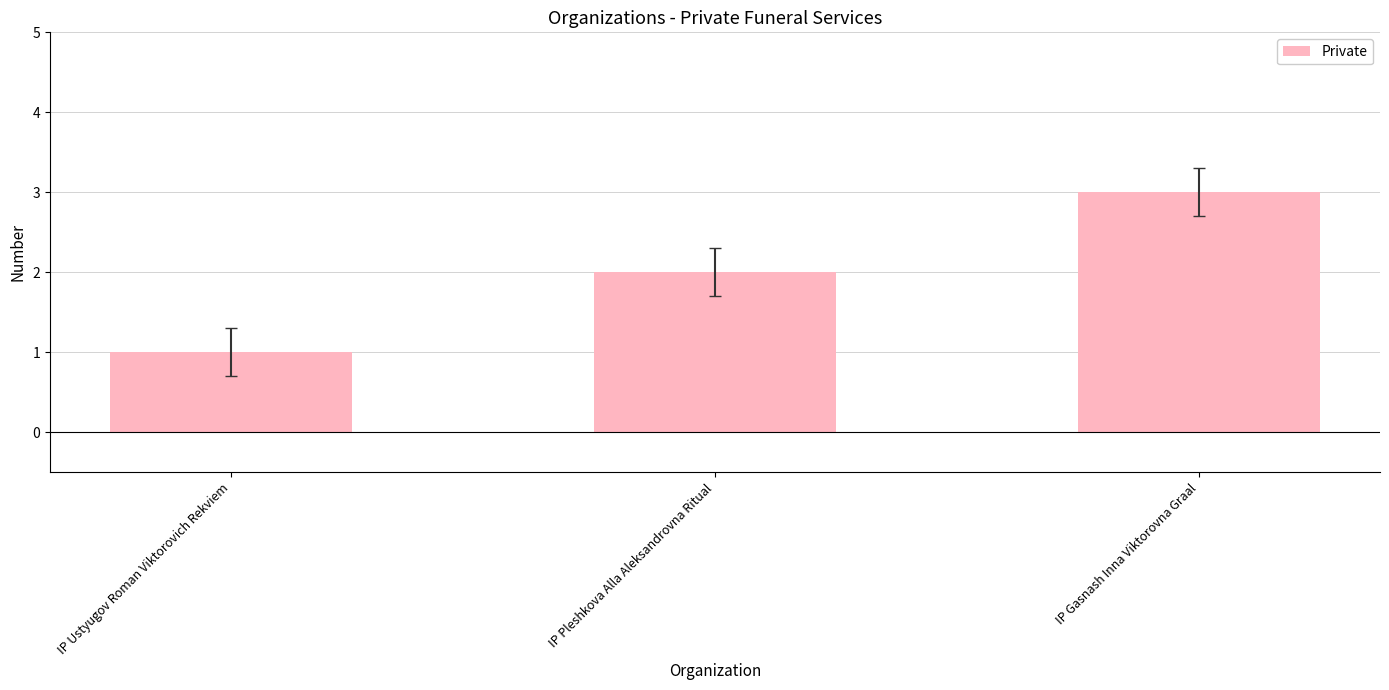

At which category does the chart reach its minimum across all series?

IP Ustyugov Roman Viktorovich Rekviem